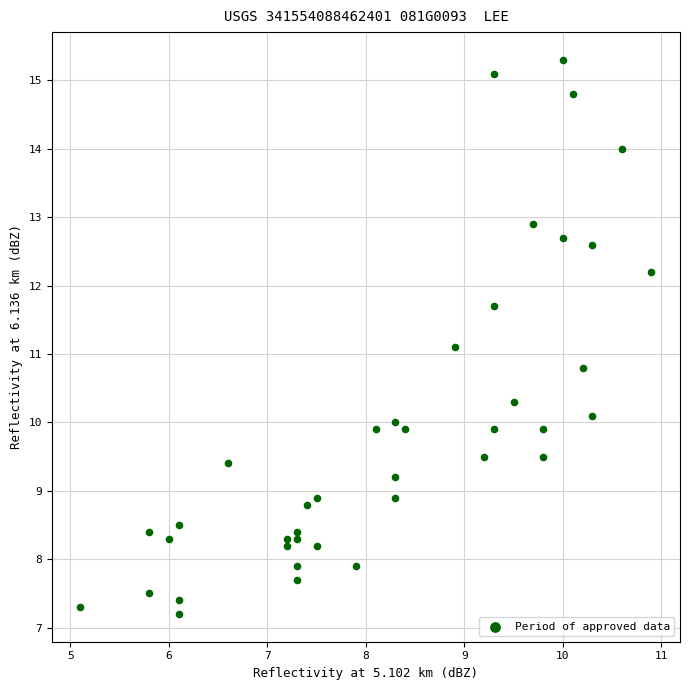

What Y value in the scatter plot is closest to 11?

11.1